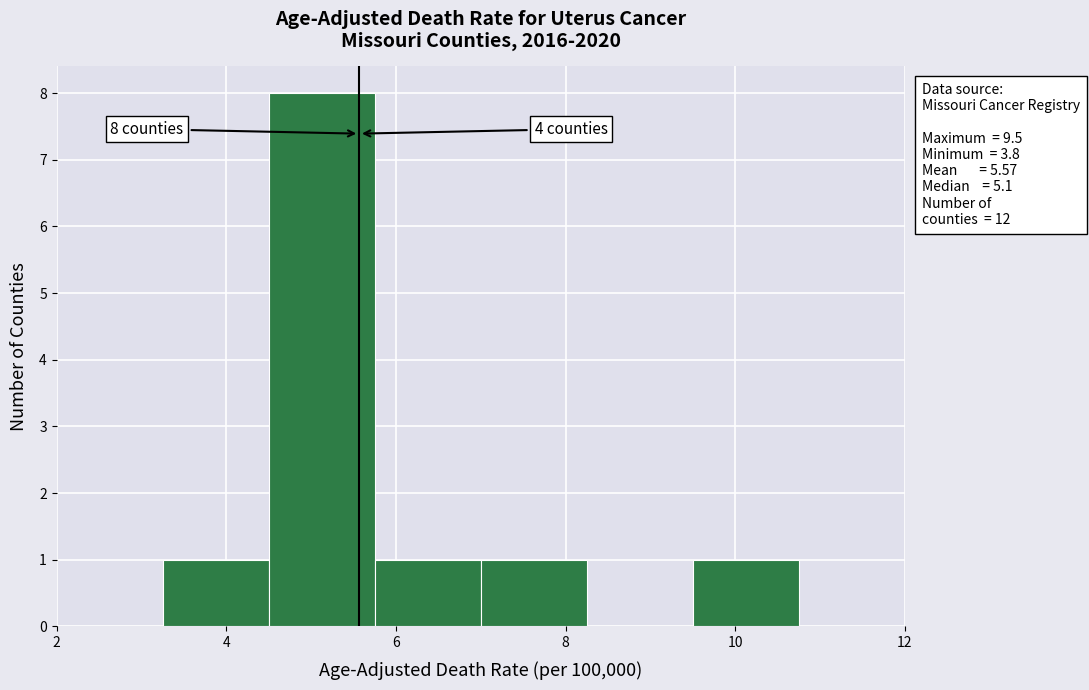

Over which range of the x-axis is the bar tallest?

4.50 to 5.75